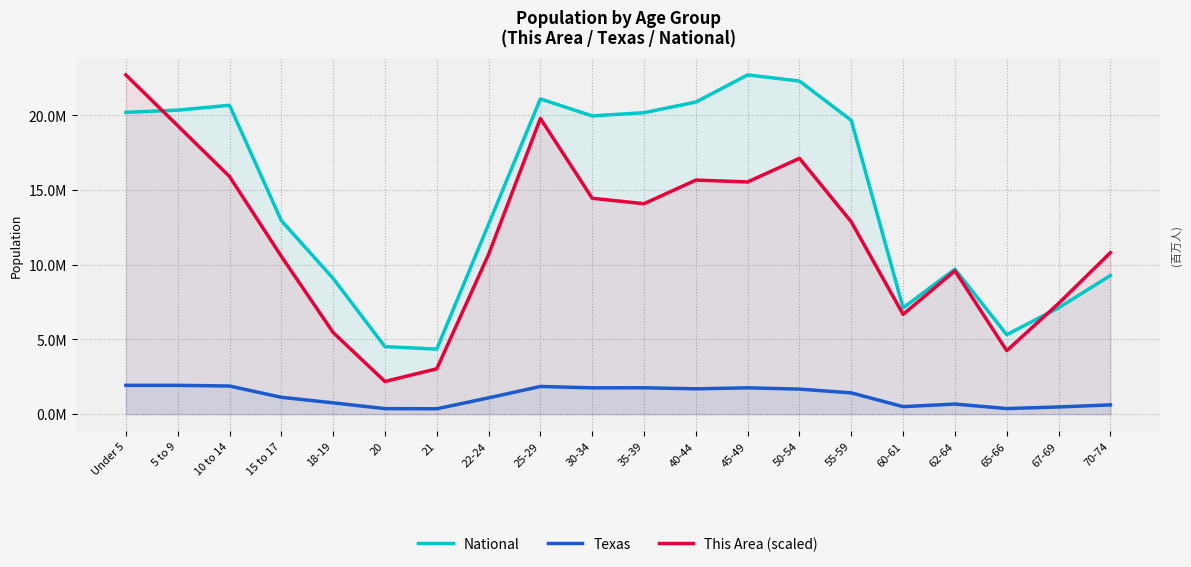

True or false: Texas has a value of 0.3 at 60-61.

False